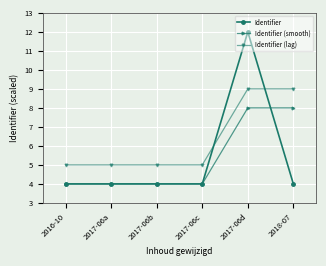

How many data points does each series have?

6